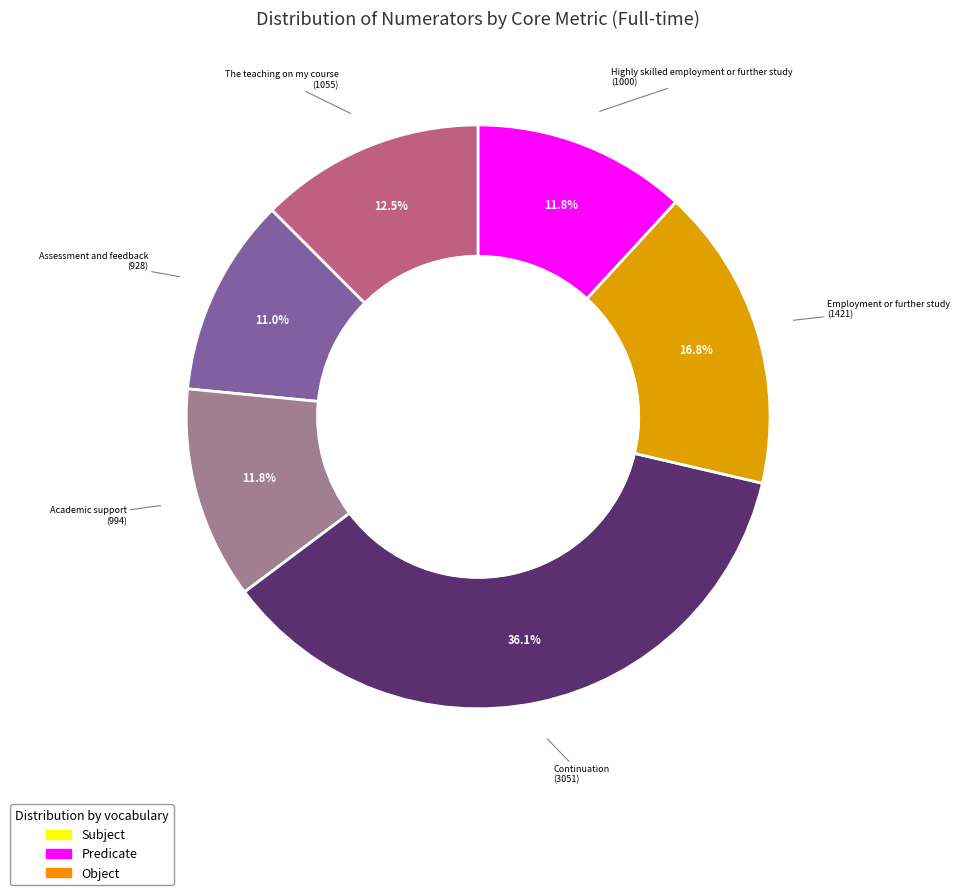

To the nearest percent, what percentage of the pie is The teaching on my course?

12%